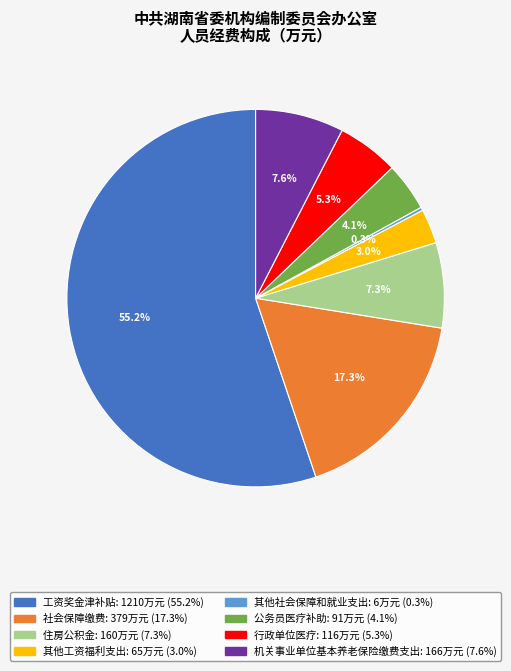

What is the ratio of the value at 公务员医疗补助 to the value at 机关事业单位基本养老保险缴费支出?

0.5